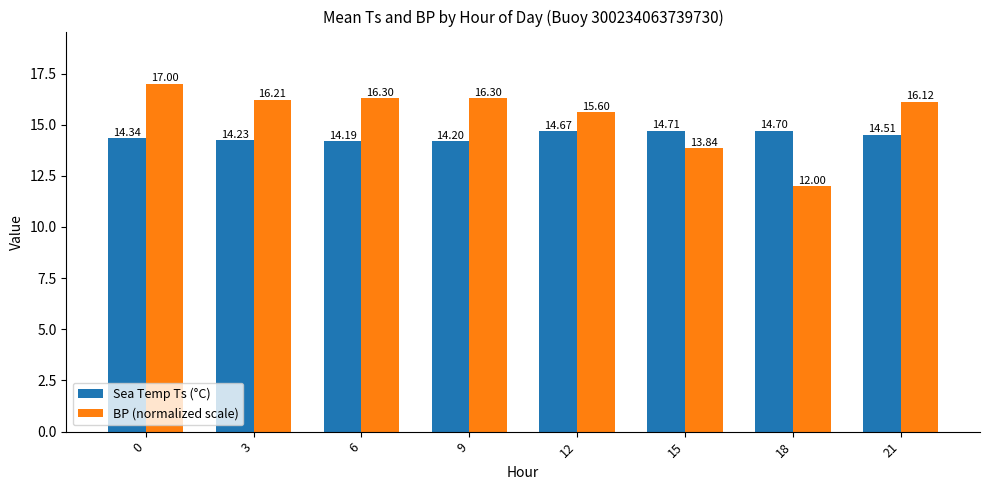

How many data points in BP (normalized scale) are above 16?

5